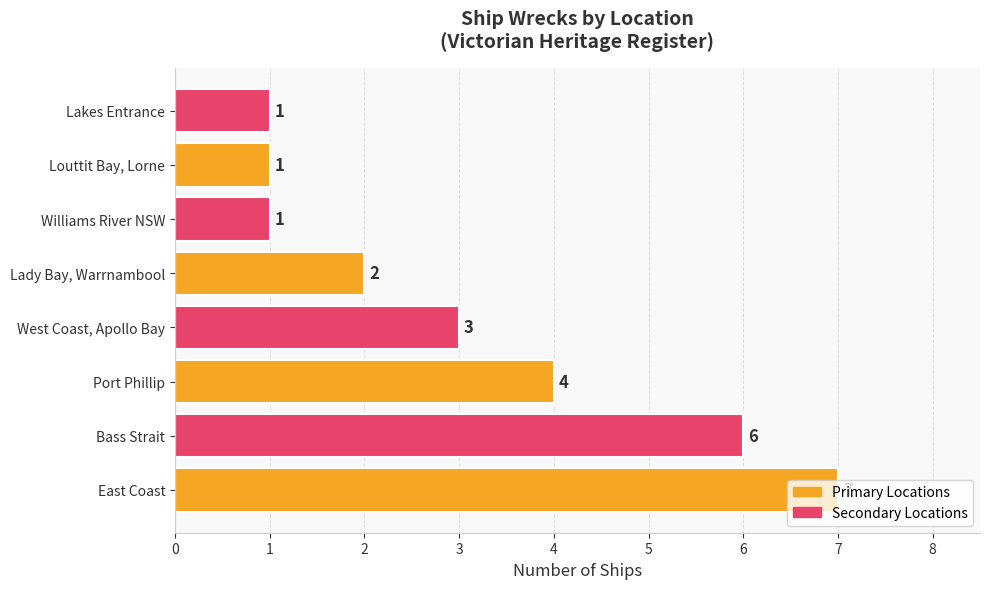

The chart shows a value of 2 at East Coast. True or false?

False